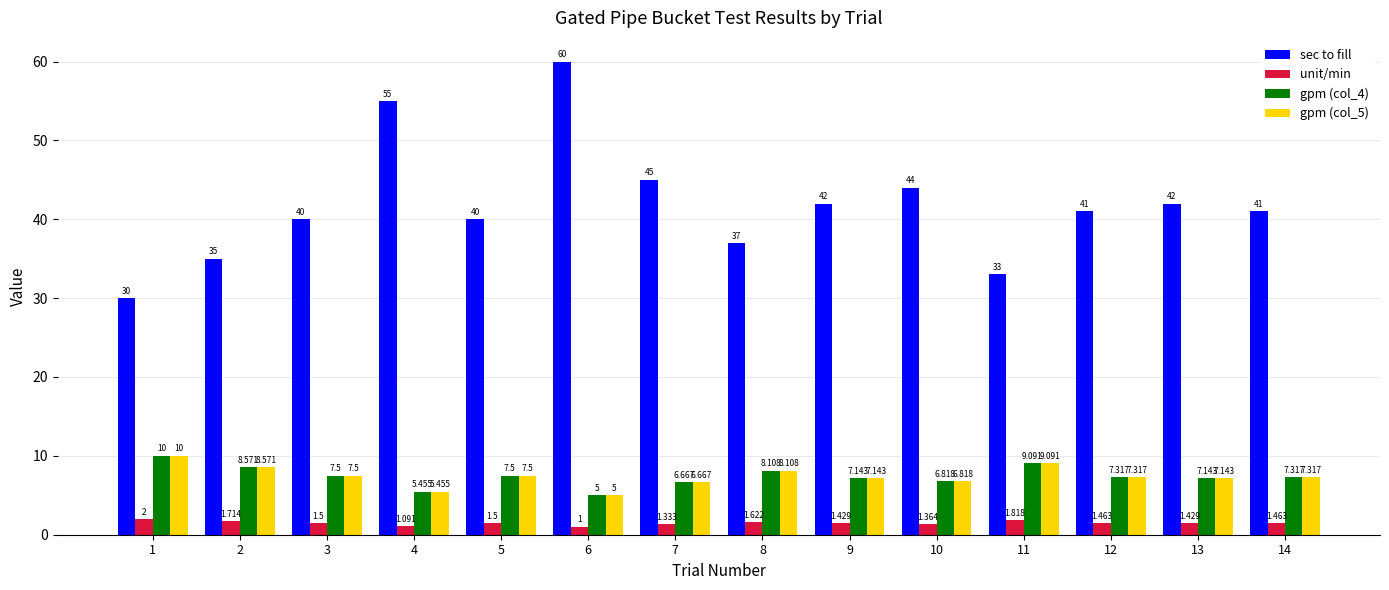

How many bars are there in total?

56